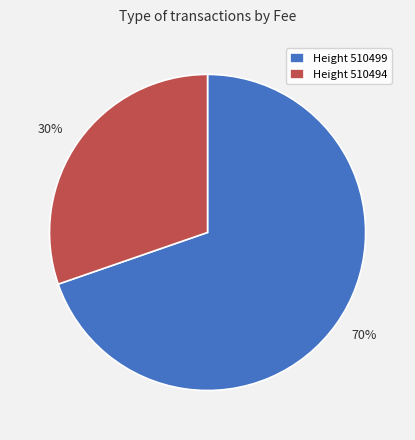

Between 30% and 70%, which is larger?

70%